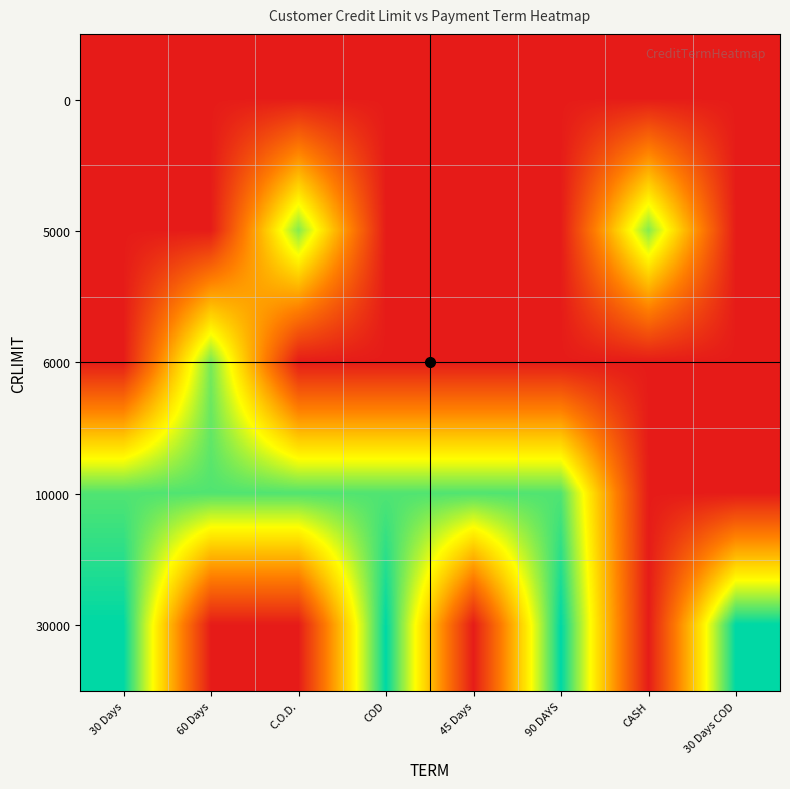

What is the total value across all series at C.O.D.?

18.0